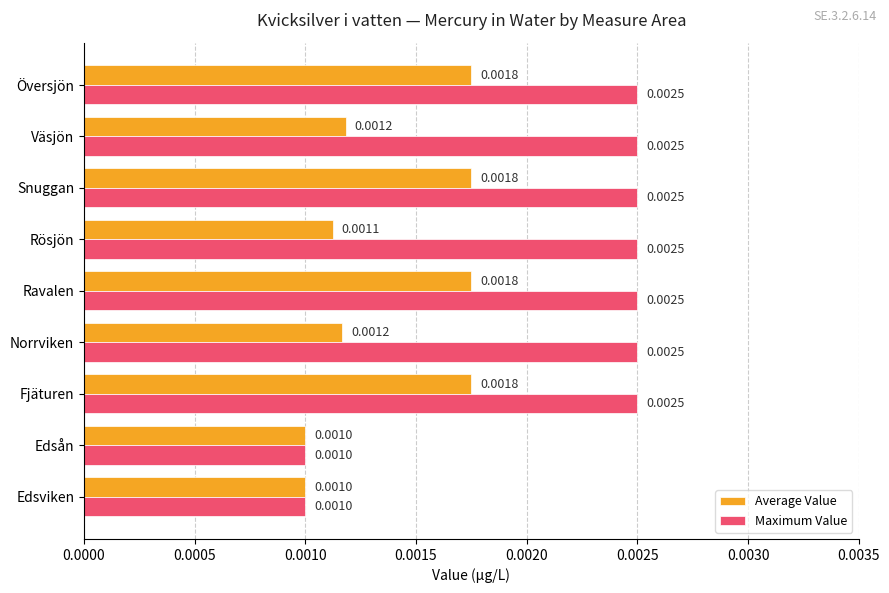

Which series has the largest range (max minus min)?

Maximum Value